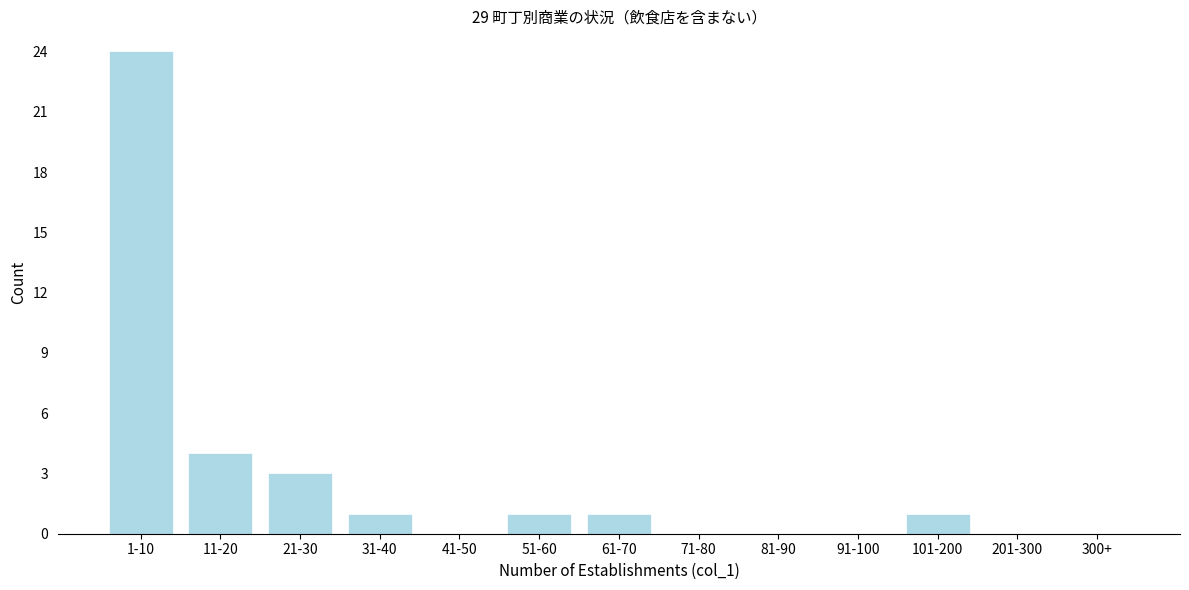

Reading right to left, transcribe all the data shown in this chart.

300+=0	201-300=0	101-200=1	91-100=0	81-90=0	71-80=0	61-70=1	51-60=1	41-50=0	31-40=1	21-30=3	11-20=4	1-10=24